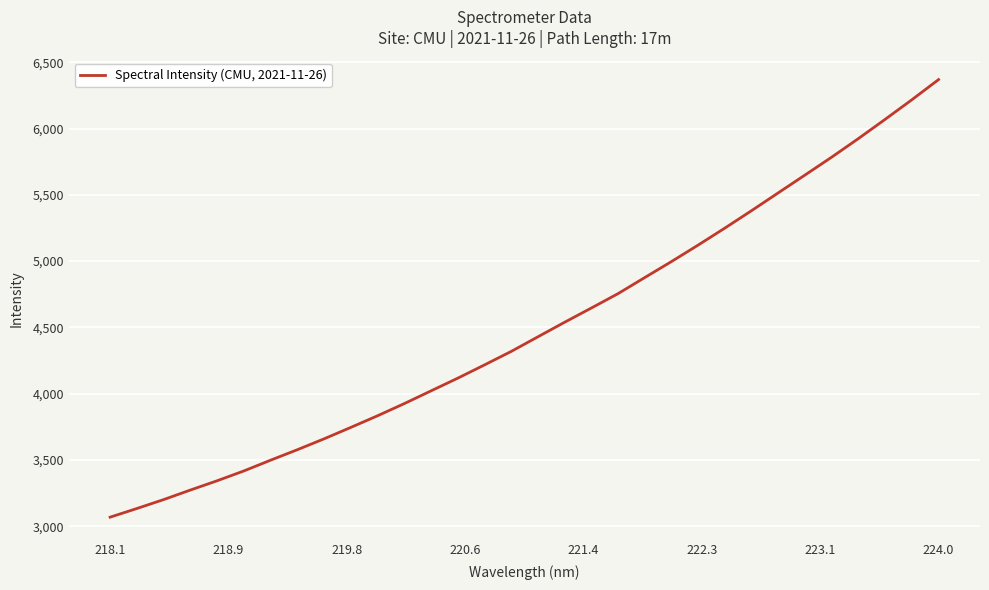

What is the maximum value shown in the chart?

6369.5